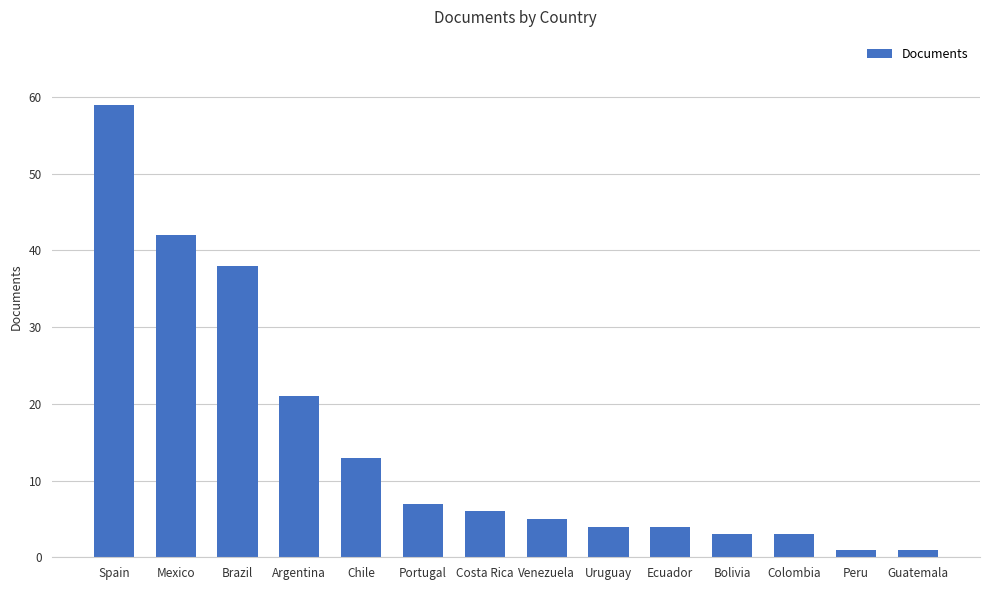

How many categories are shown in the chart?

14